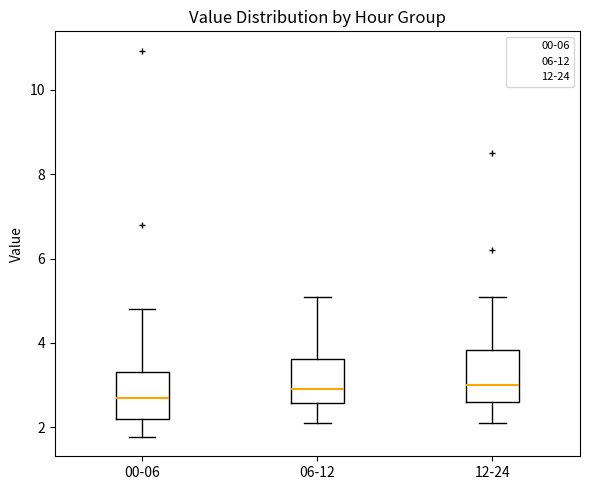

Reading left to right, read every box against the y-axis: the position of its median line, the range the box covers, and the ends of its whiskers. The values are not printed on the chart, so give them approximately, as read against the axis.

00-06: median 2.8, box 2.2 to 3.4, whiskers 1.8 to 4.8
06-12: median 3.0, box 2.6 to 3.6, whiskers 2.2 to 5.2
12-24: median 3.0, box 2.6 to 3.8, whiskers 2.2 to 5.2